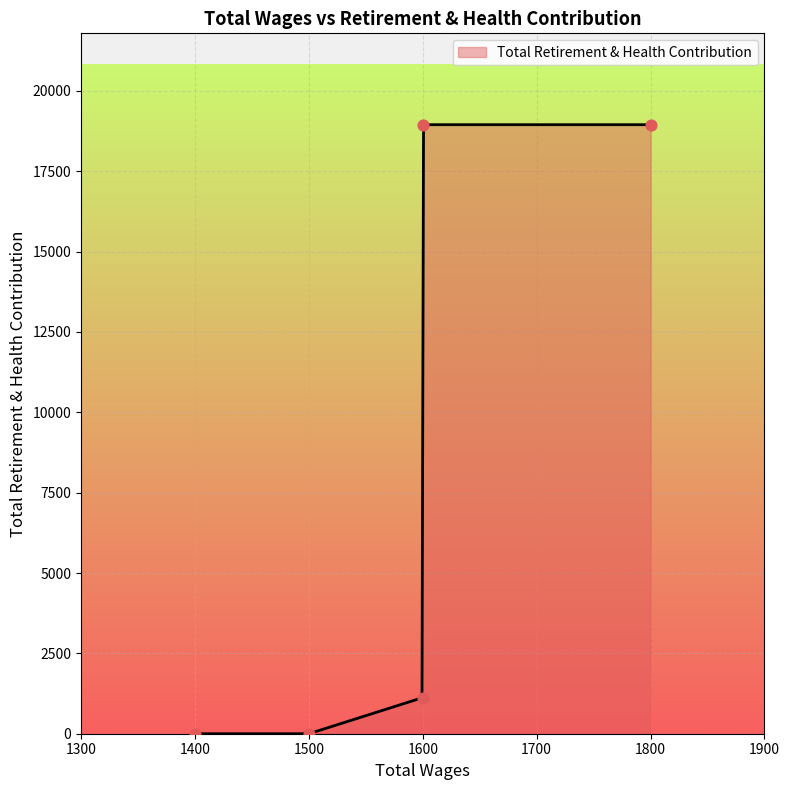

Between 1600.0 and 1400.0, which is larger?

1600.0